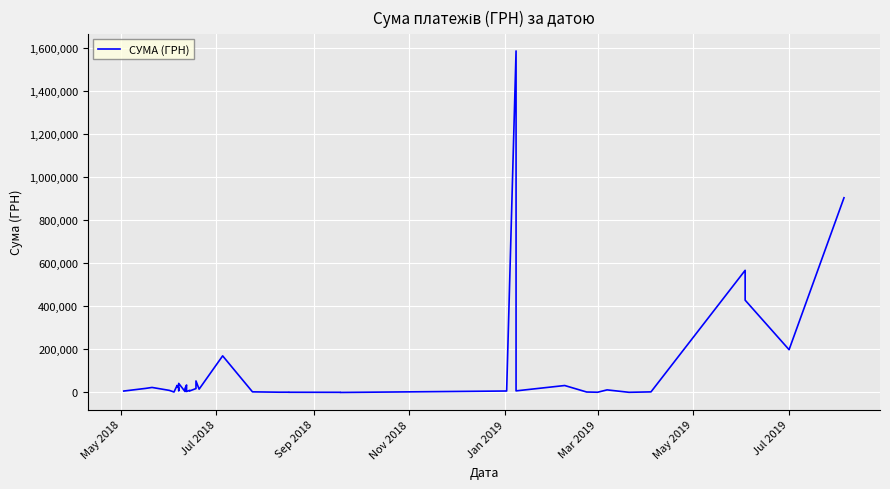

What is the difference between the maximum and minimum values?

1584954.7